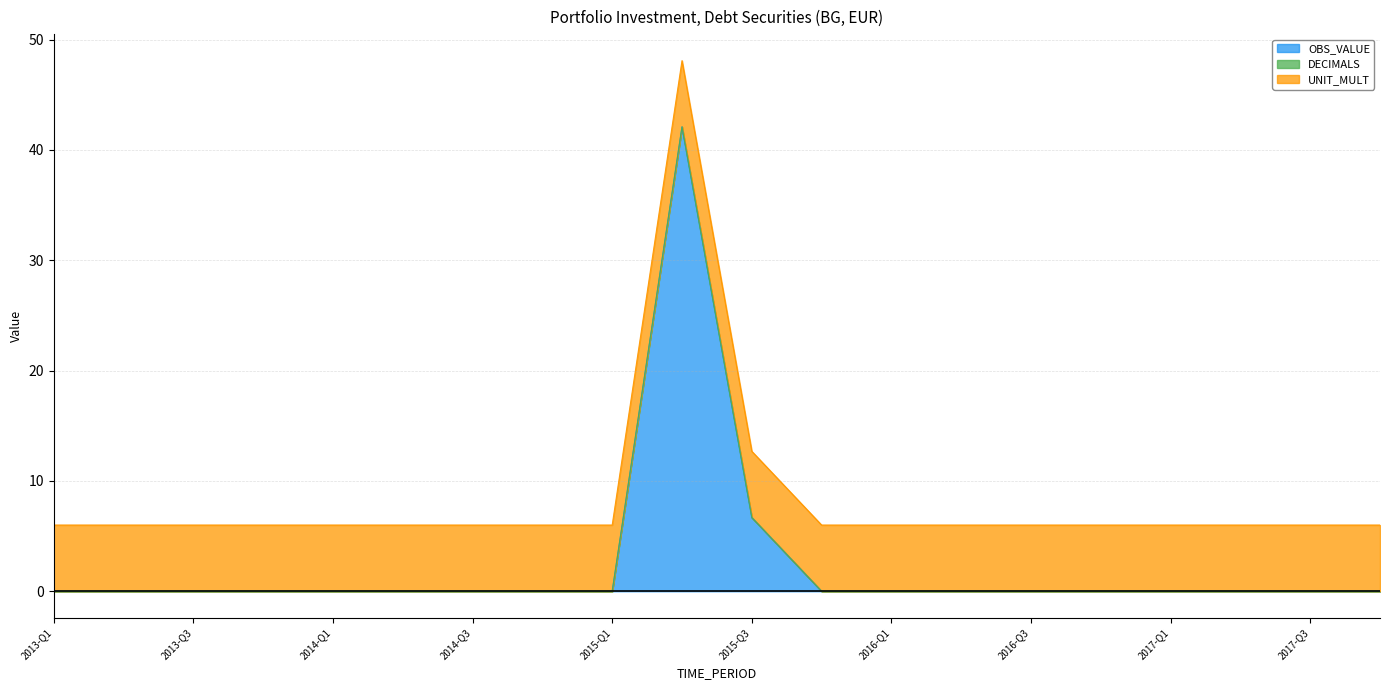

True or false: DECIMALS and OBS_VALUE cross at least once.

False